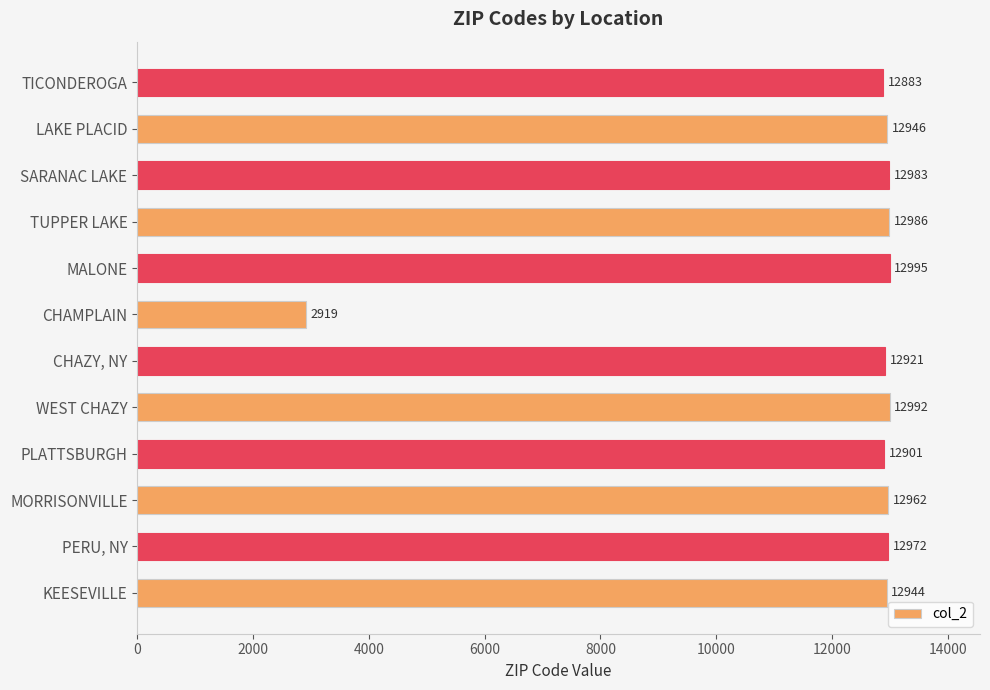

What is the greatest value displayed?

12995